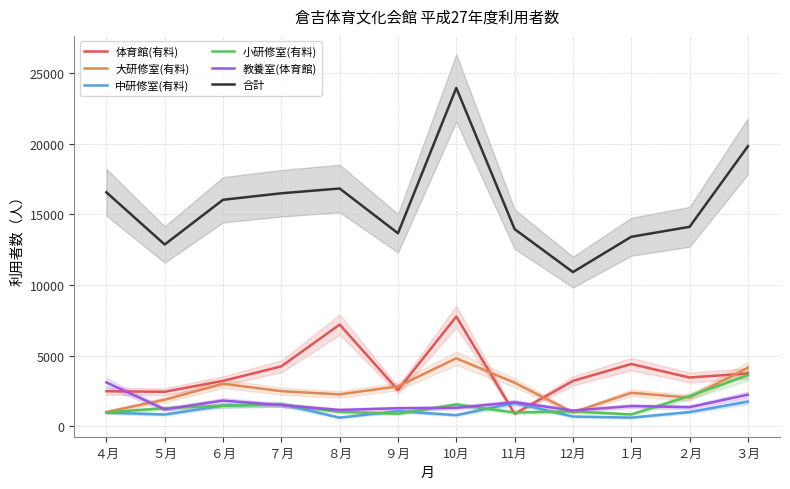

Reading left to right, extract all data points from this chart.

体育館(有料): ４月=2481	５月=2444	６月=3215	７月=4239	８月=7197	９月=2568	10月=7762	11月=890	12月=3212	１月=4406	２月=3453	３月=3740
大研修室(有料): ４月=1010	５月=1880	６月=3013	７月=2486	８月=2260	９月=2830	10月=4810	11月=3085	12月=985	１月=2369	２月=2030	３月=4148
中研修室(有料): ４月=970	５月=838	６月=1460	７月=1566	８月=615	９月=1075	10月=790	11月=1654	12月=691	１月=615	２月=1010	３月=1748
小研修室(有料): ４月=982	５月=1282	６月=1456	７月=1537	８月=1024	９月=890	10月=1545	11月=975	12月=1054	１月=840	２月=2138	３月=3618
教養室(体育館): ４月=3106	５月=1200	６月=1821	７月=1497	８月=1157	９月=1277	10月=1307	11月=1702	12月=1115	１月=1431	２月=1355	３月=2239
合計: ４月=16554	５月=12859	６月=16022	７月=16483	８月=16819	９月=13656	10月=23932	11月=13946	12月=10909	１月=13405	２月=14110	３月=19811